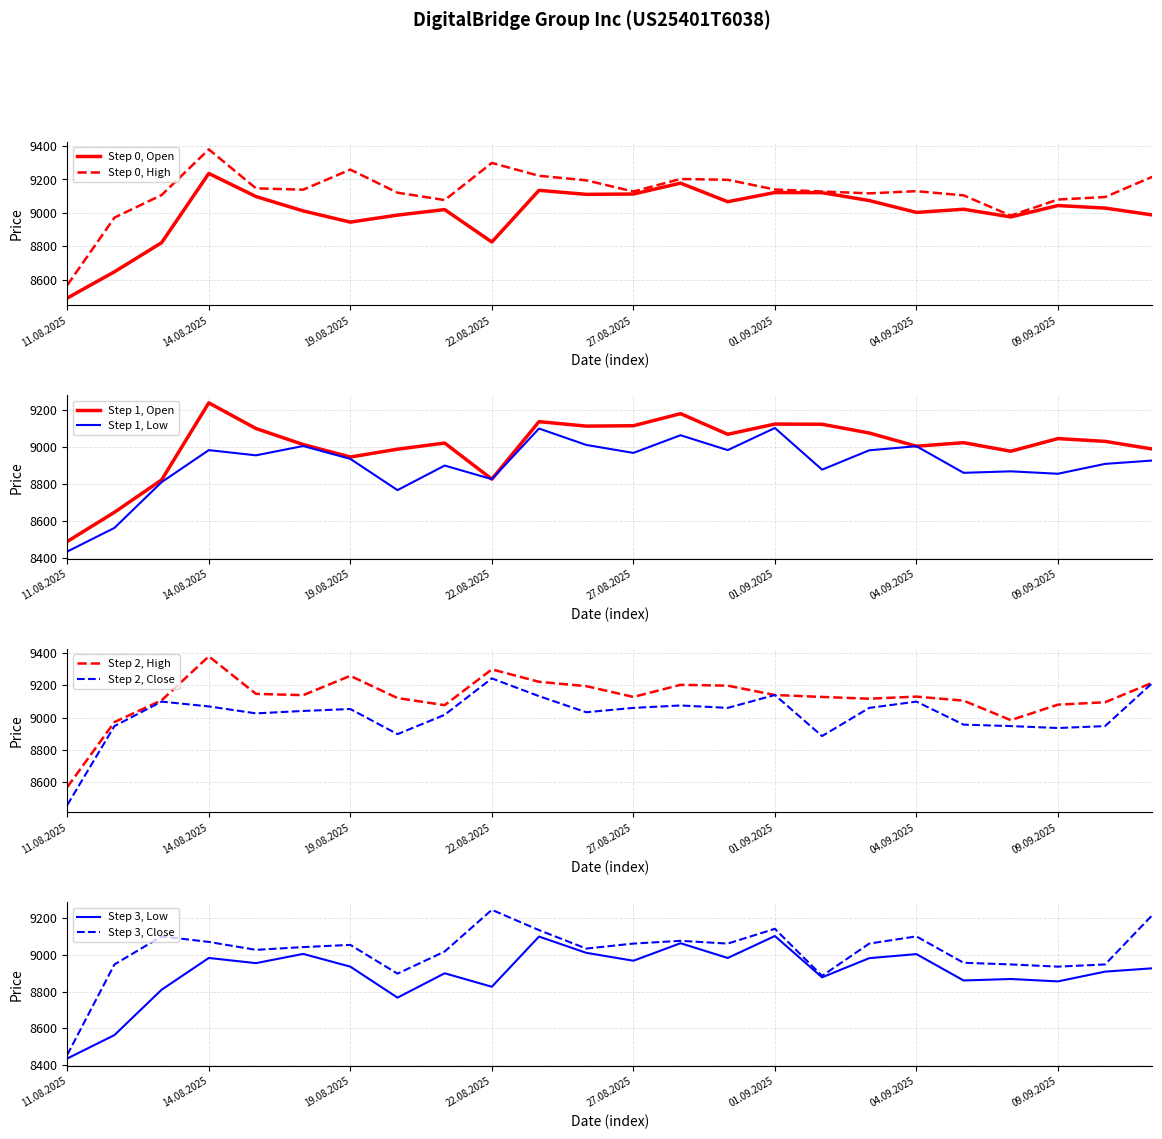

What is the highest value of the Open series?

9236